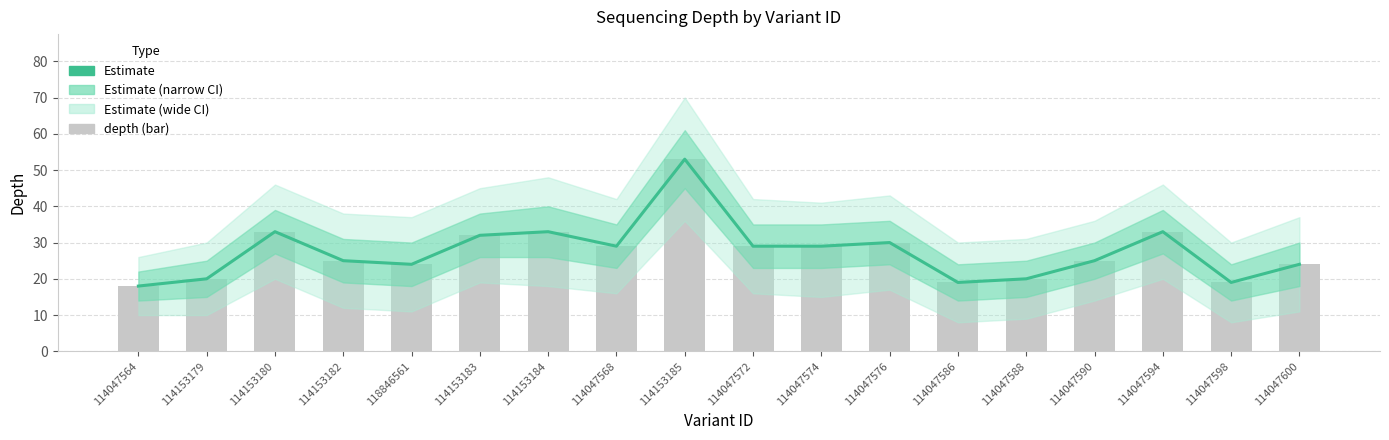

What is the label of the 10th bar from the left?

114047572